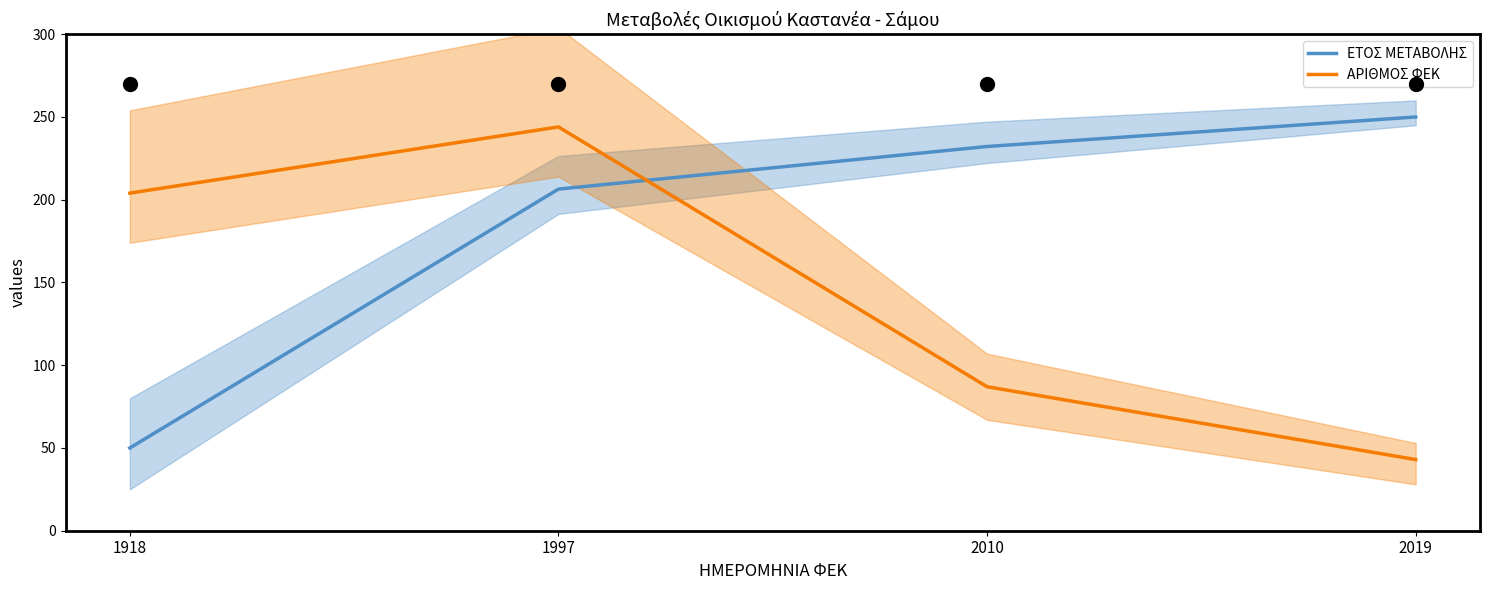

Does the chart display data point markers on the line(s)?

No